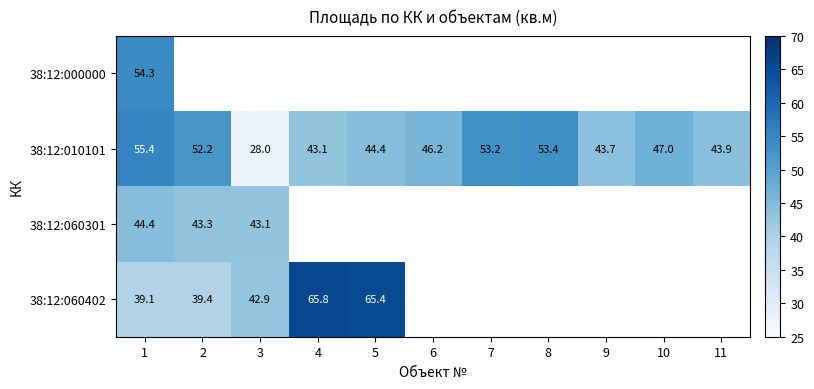

The 38:12:060402 series shows 65.8 at 4. True or false?

True